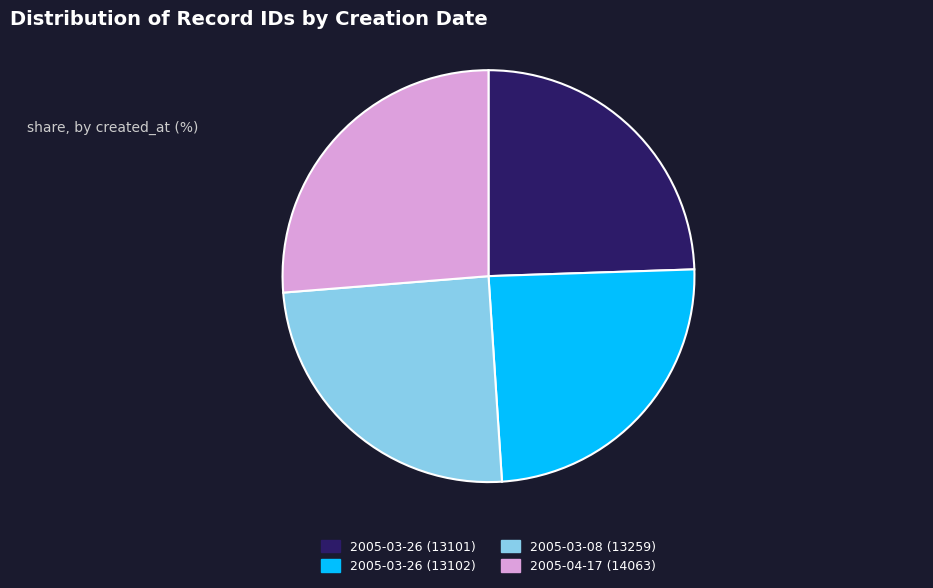

Is it true that 2005-03-08 (13259) is 25% of the pie?

True